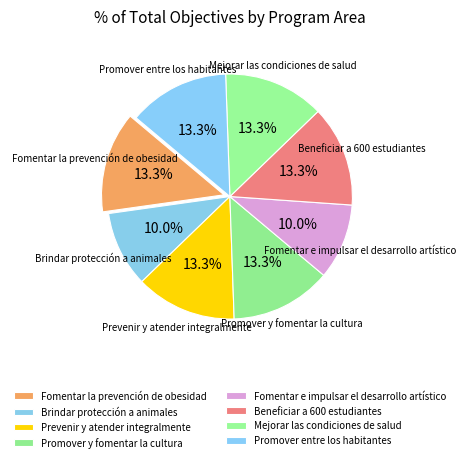

Count the number of slices in the pie.

8